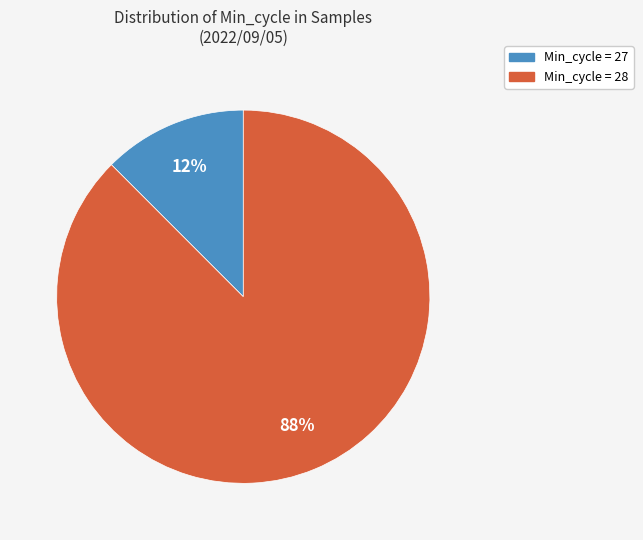

To the nearest percent, what is the average slice percentage?

50%